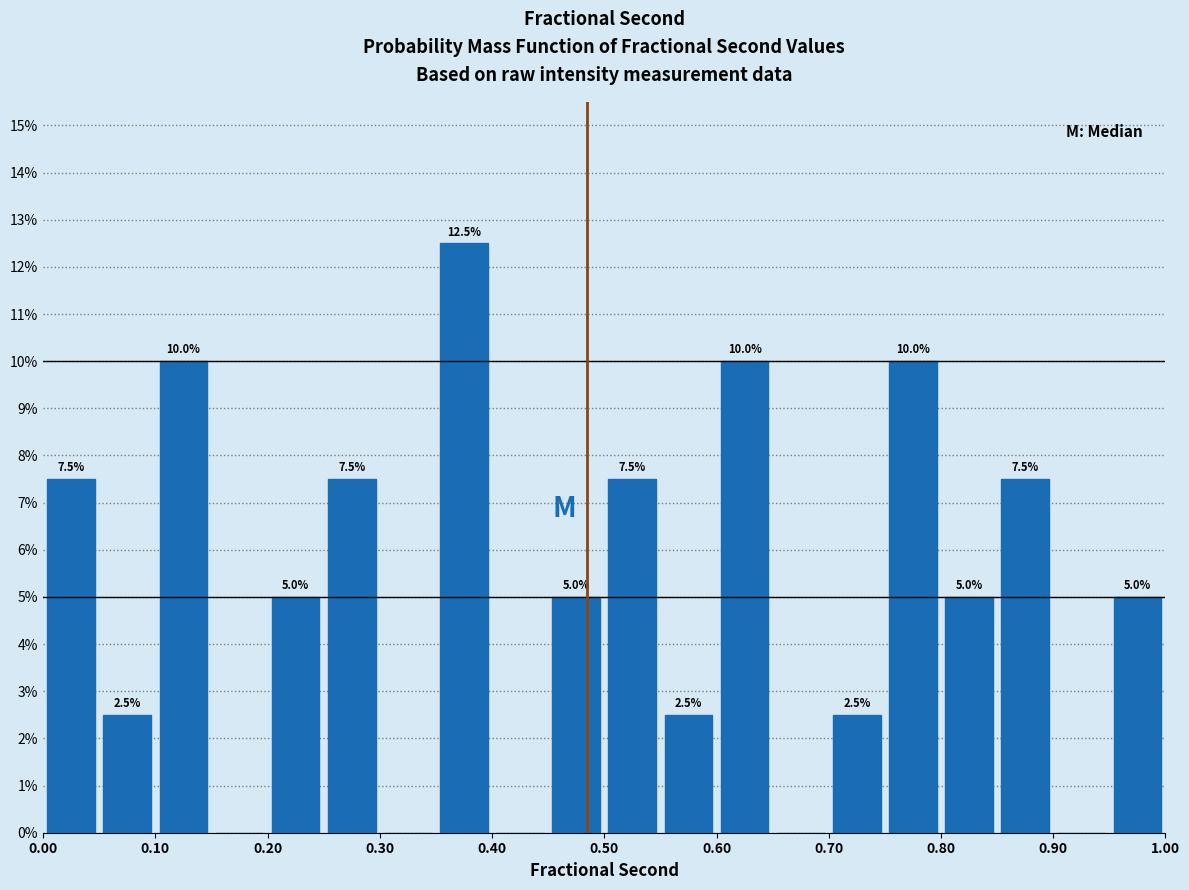

Which range on the x-axis has the tallest bar?

0.35 to 0.40